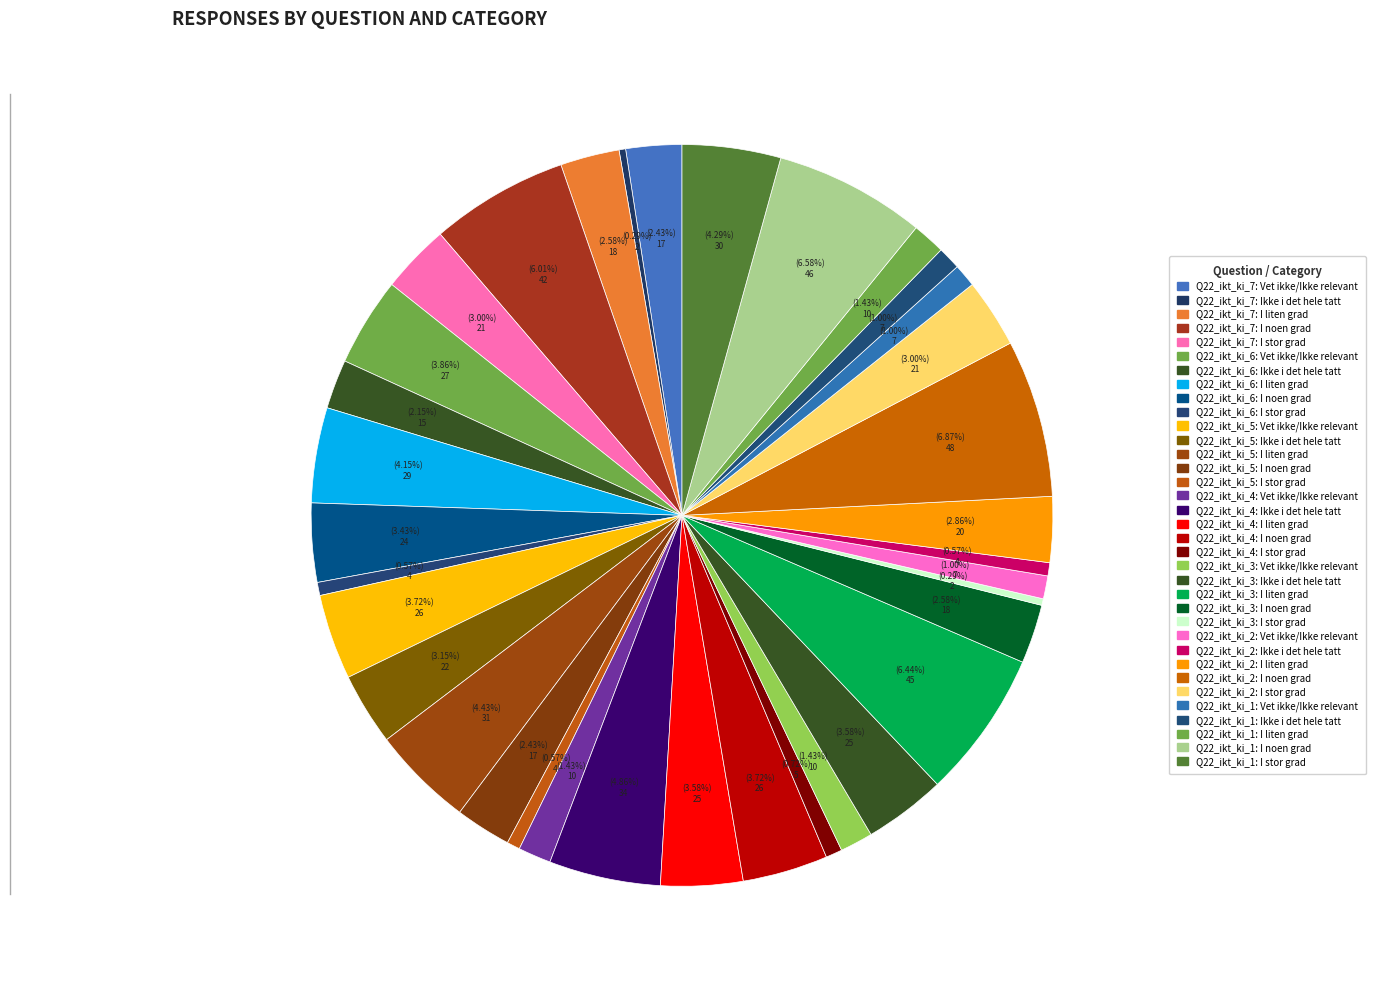

To the nearest percent, what percentage of the pie is Q22_ikt_ki_3: I noen grad?

3%